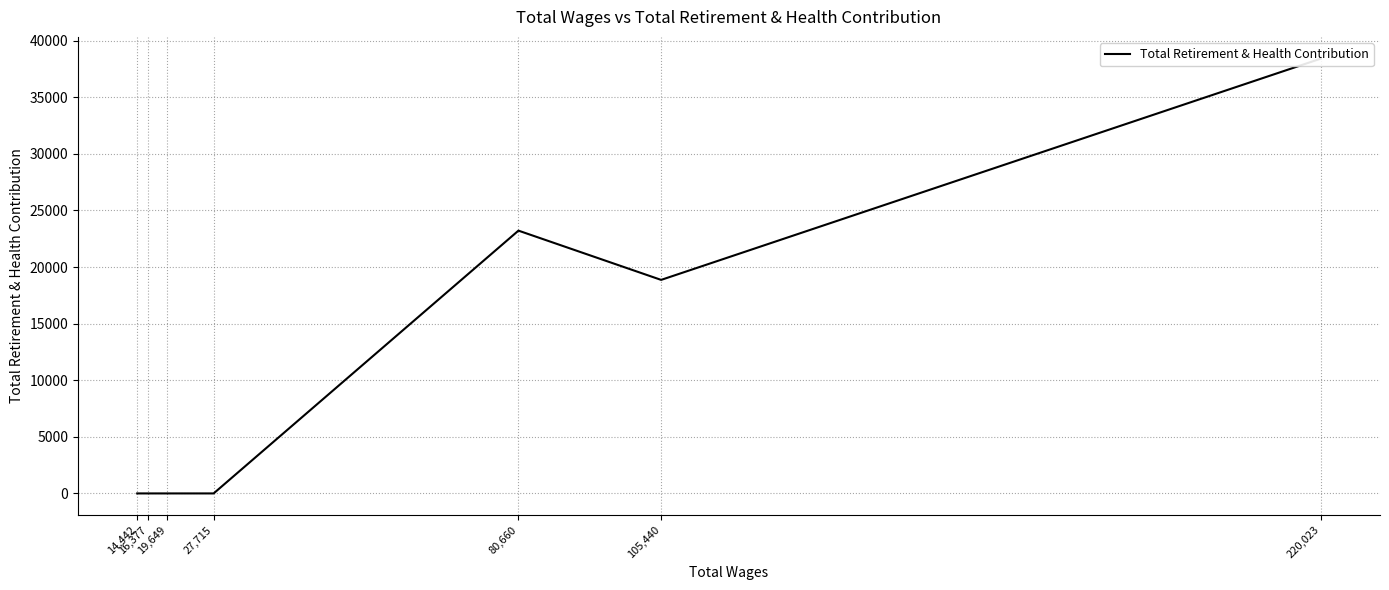

How many values are between 0 and 23219?

6